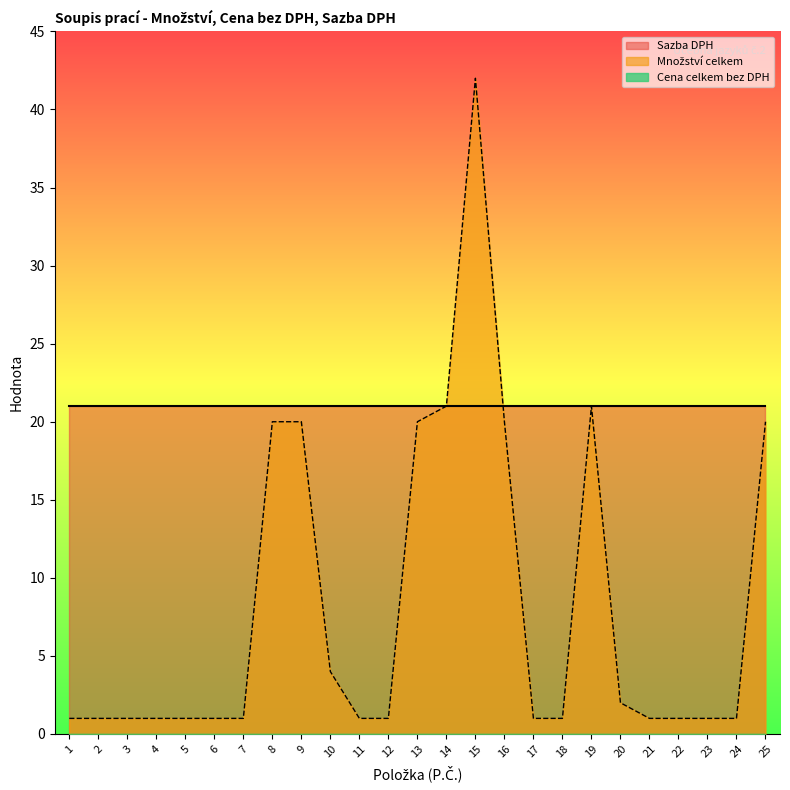

What is the value of the Sazba DPH point at the 6th from the left?

21